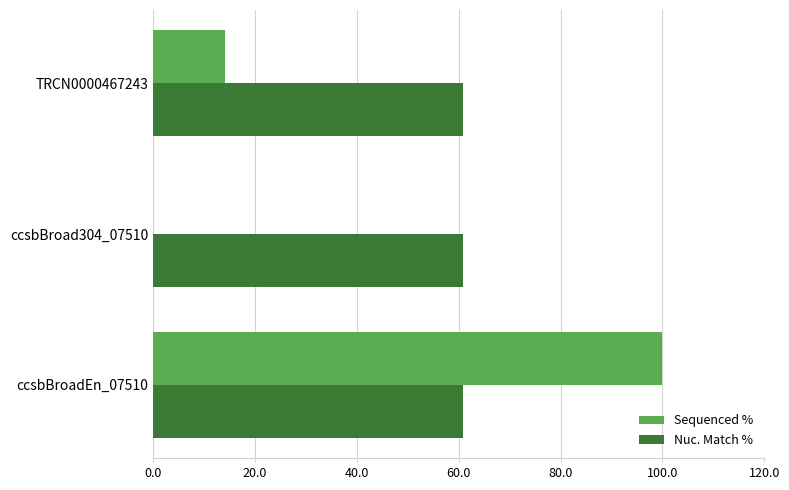

What is the maximum value for Sequenced %?

100.0